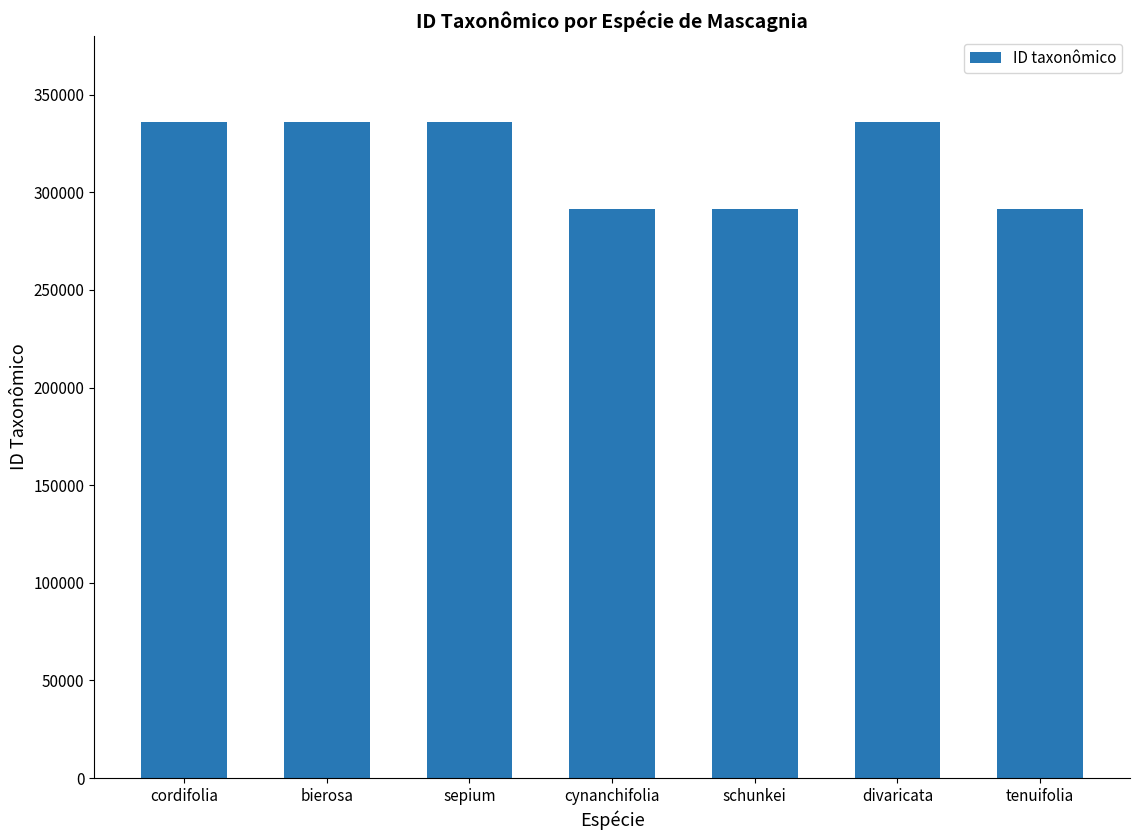

What value does the data have at bierosa?

336042